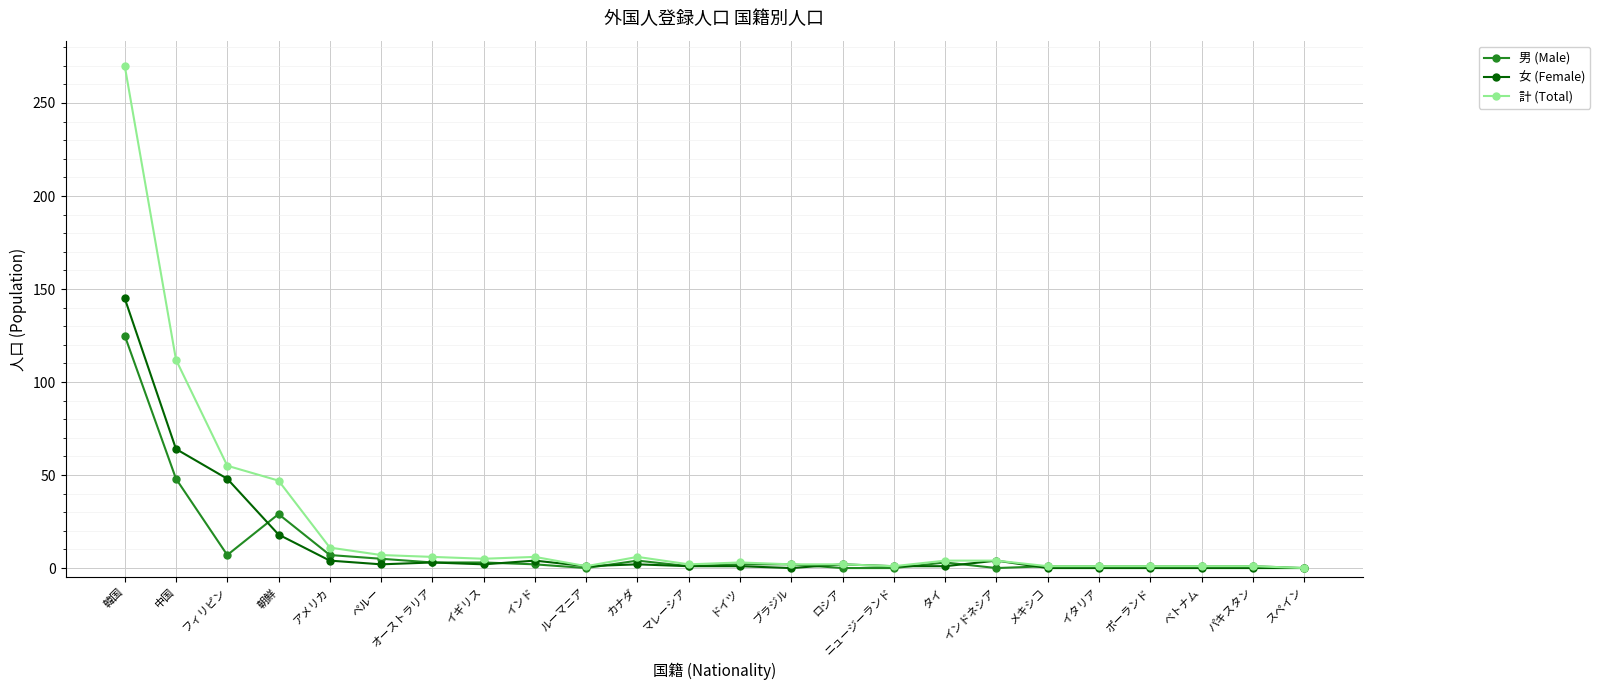

At which label is 男 (Male) closest to 62?

中国